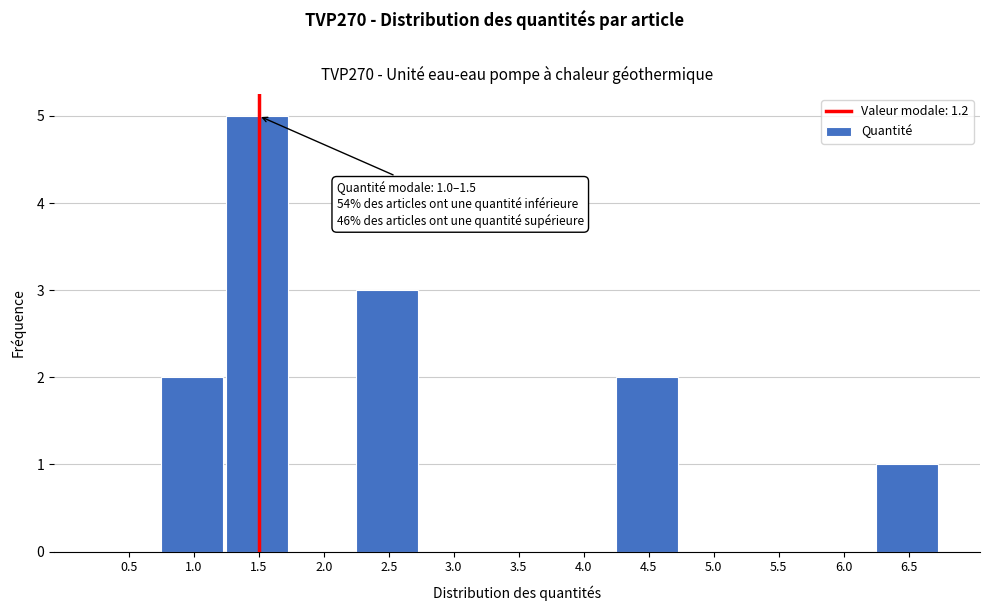

Reading left to right, transcribe all the data shown in this chart.

0.5=0	1.0=2	1.5=5	2.0=0	2.5=3	3.0=0	3.5=0	4.0=0	4.5=2	5.0=0	5.5=0	6.0=0	6.5=1